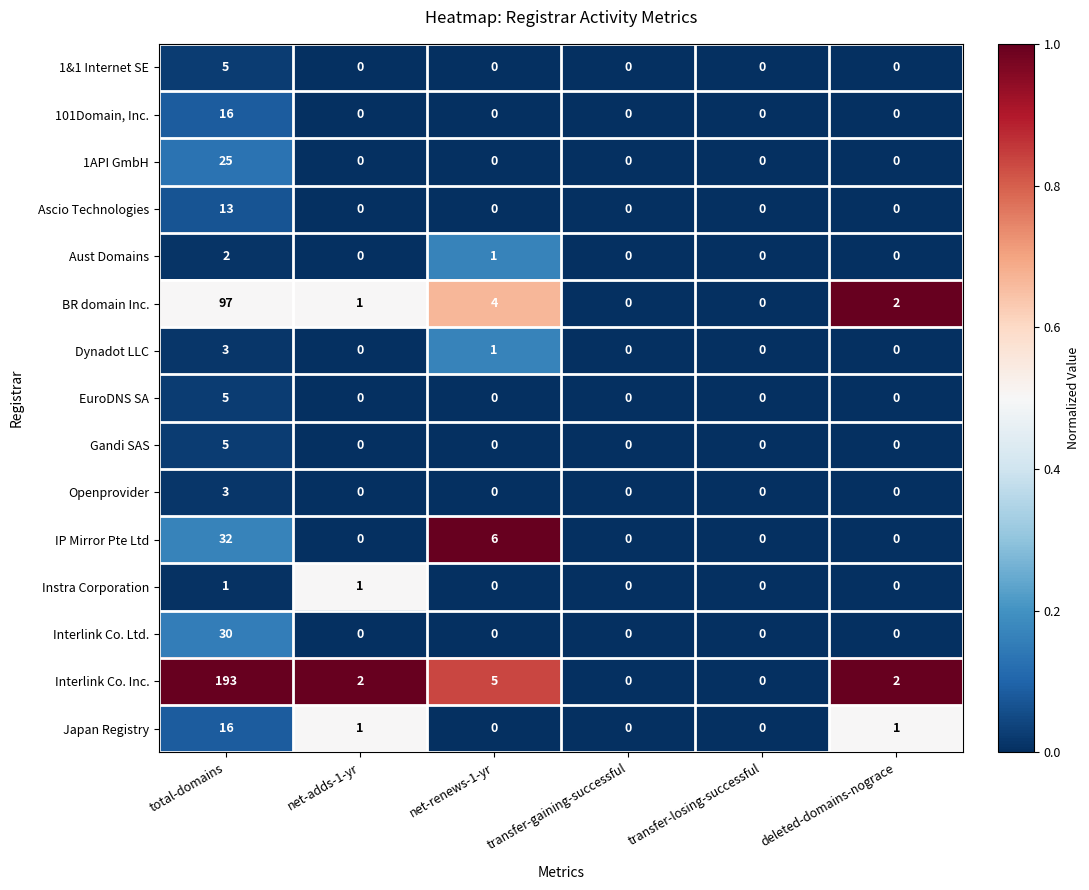

How many values in Japan Registry are above zero?

3